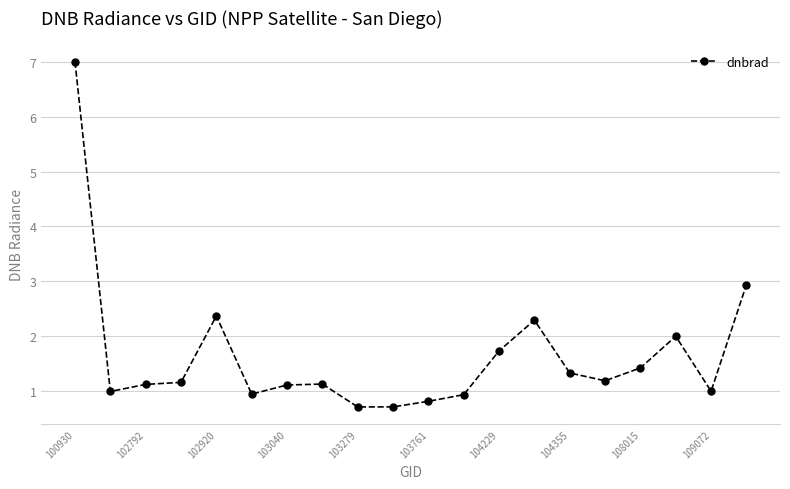

What is the smallest value displayed?

0.7